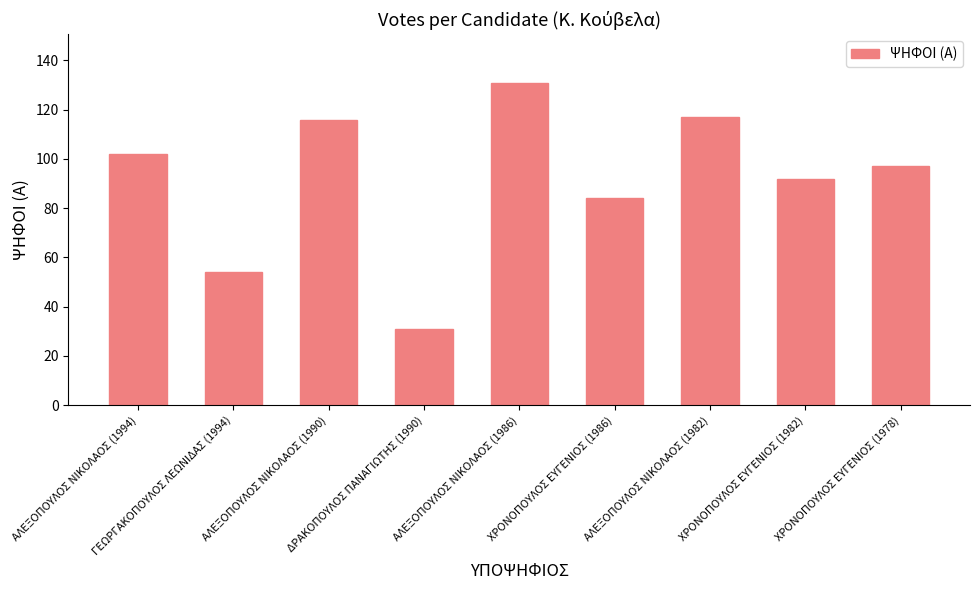

How many bars are there in total?

9